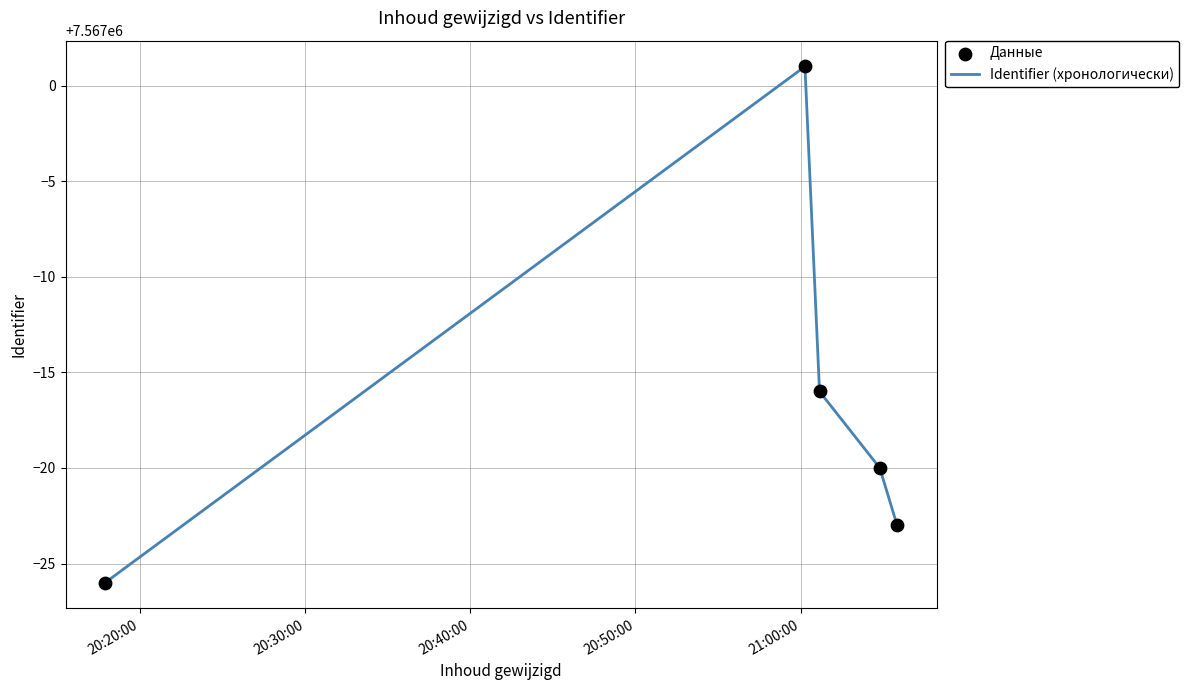

What is the greatest value displayed?

7567001